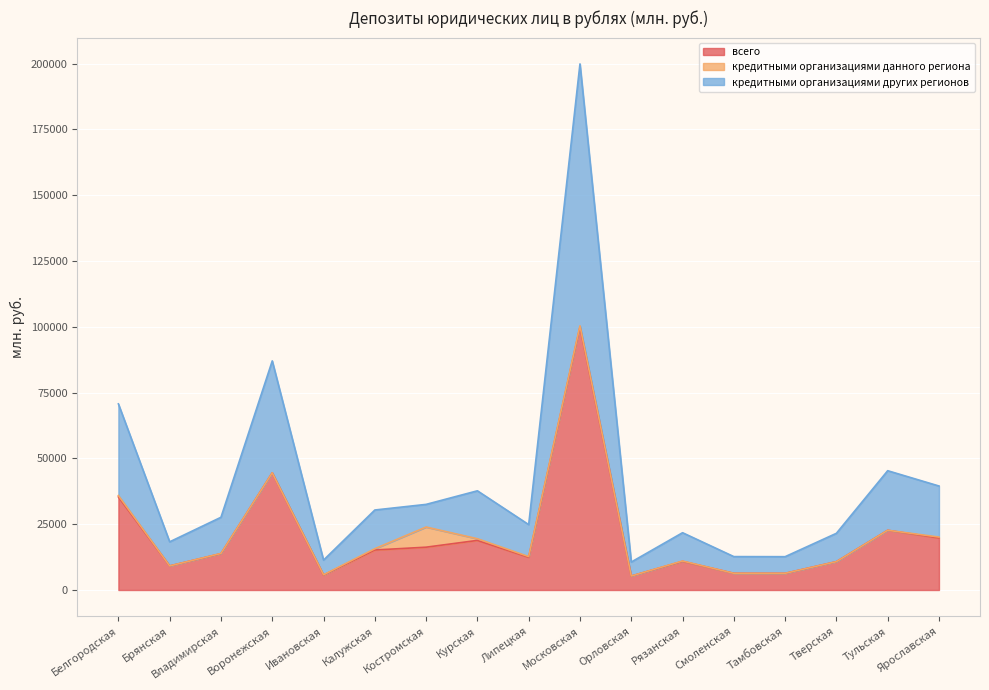

Is the value of всего at Белгородская greater than the value of кредитными организациями других регионов at Костромская?

Yes